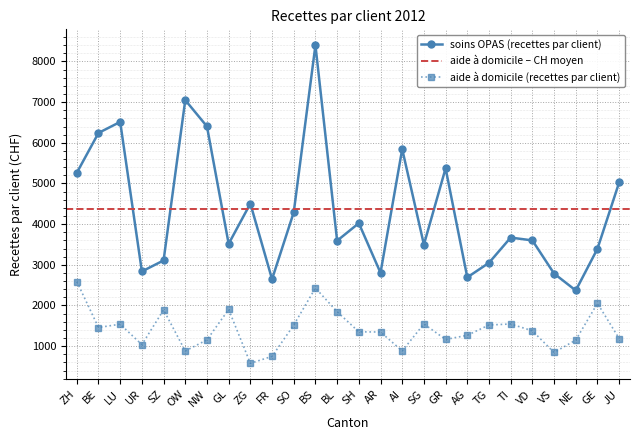

Is it true that soins OPAS (recettes par client) equals 931.2 at AR?

False